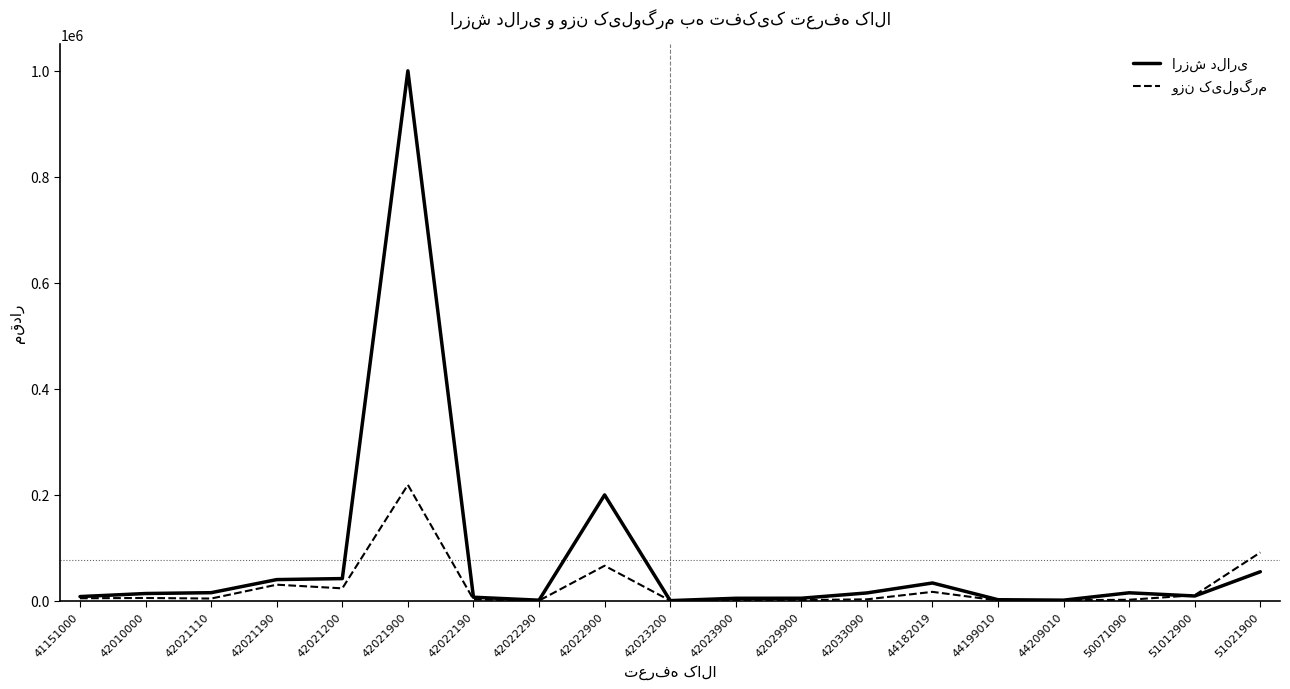

What is the difference between the highest and lowest values at 44209010?

130